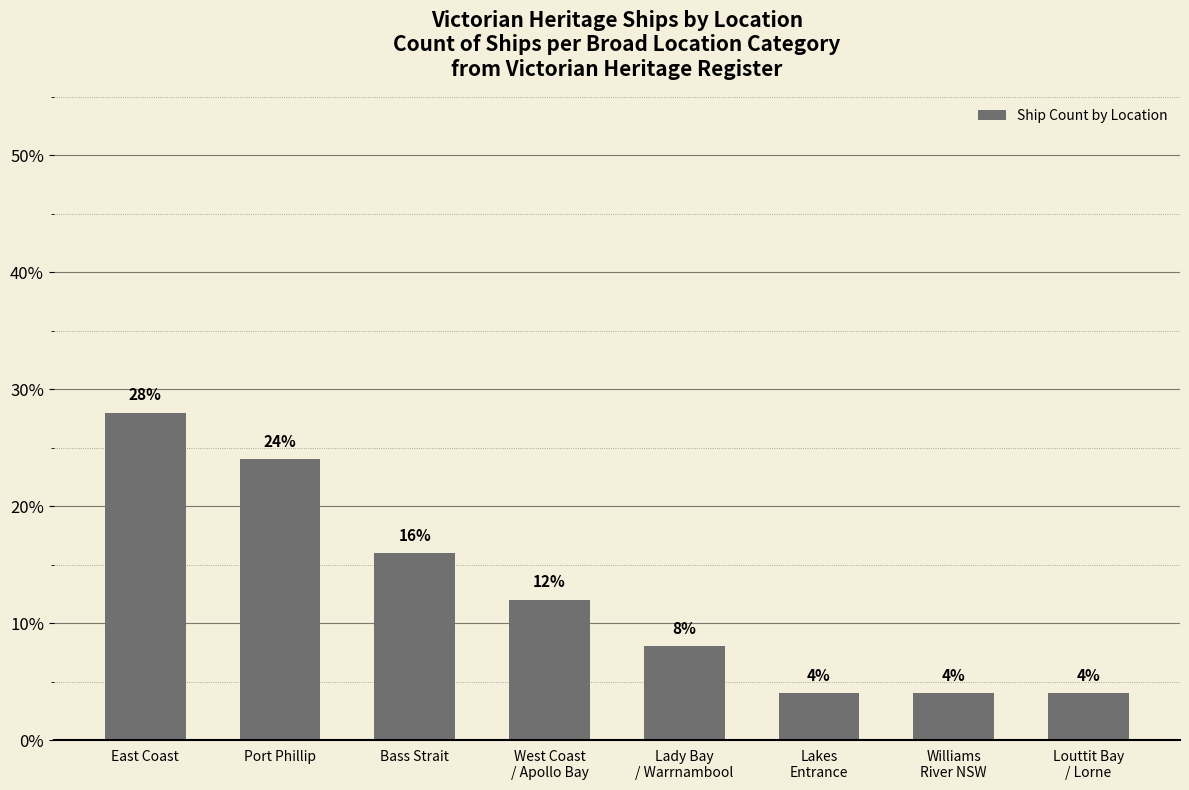

At which label is the value closest to 16?

Bass Strait